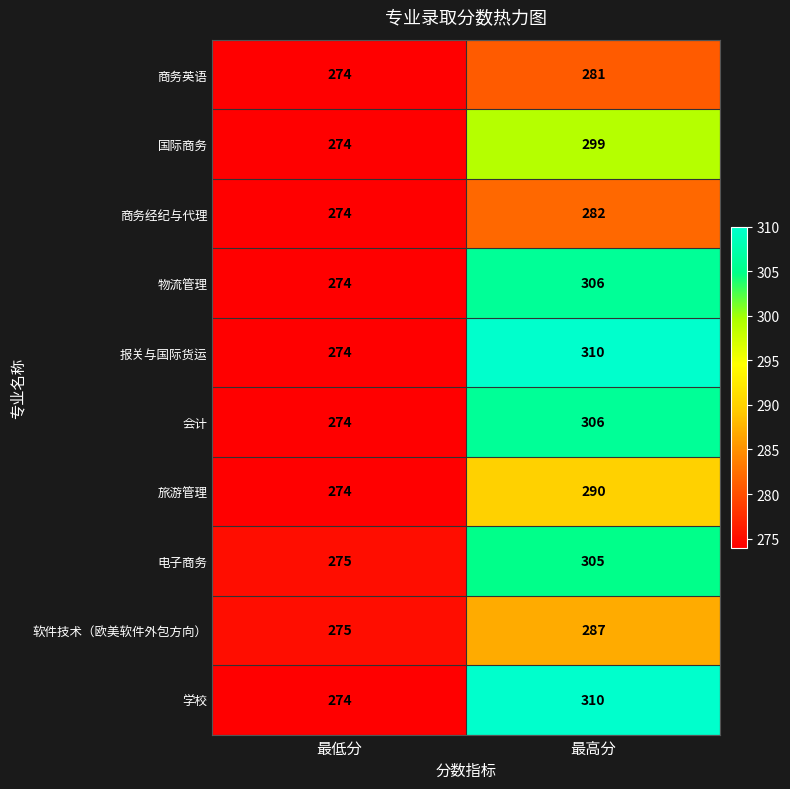

Reading left to right, what are all the values shown in this chart?

商务英语: 274	281
国际商务: 274	299
商务经纪与代理: 274	282
物流管理: 274	306
报关与国际货运: 274	310
会计: 274	306
旅游管理: 274	290
电子商务: 275	305
软件技术（欧美软件外包方向）: 275	287
学校: 274	310